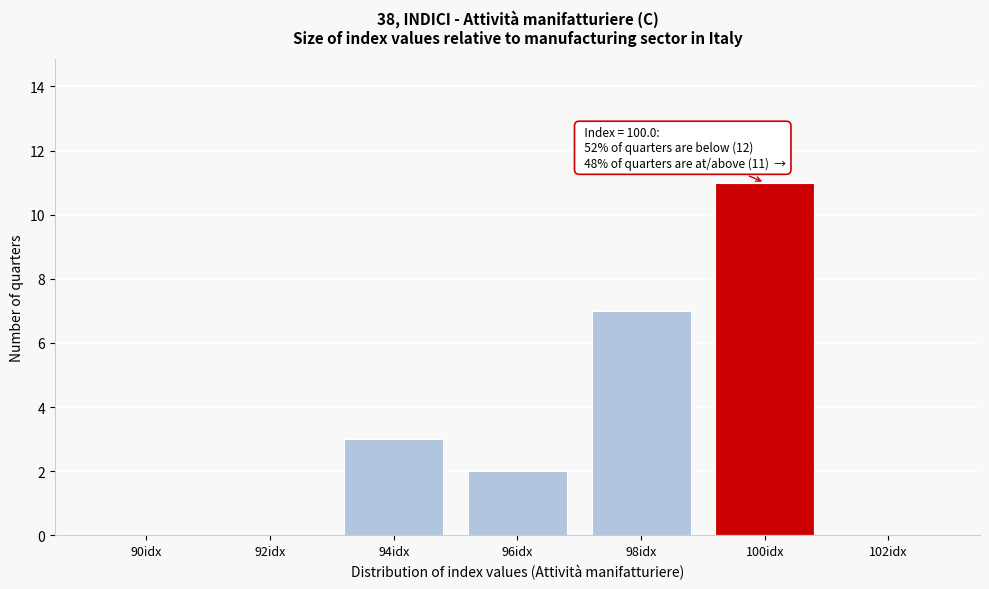

Reading left to right, transcribe all the data shown in this chart.

90idx=0	92idx=0	94idx=3	96idx=2	98idx=7	100idx=11	102idx=0